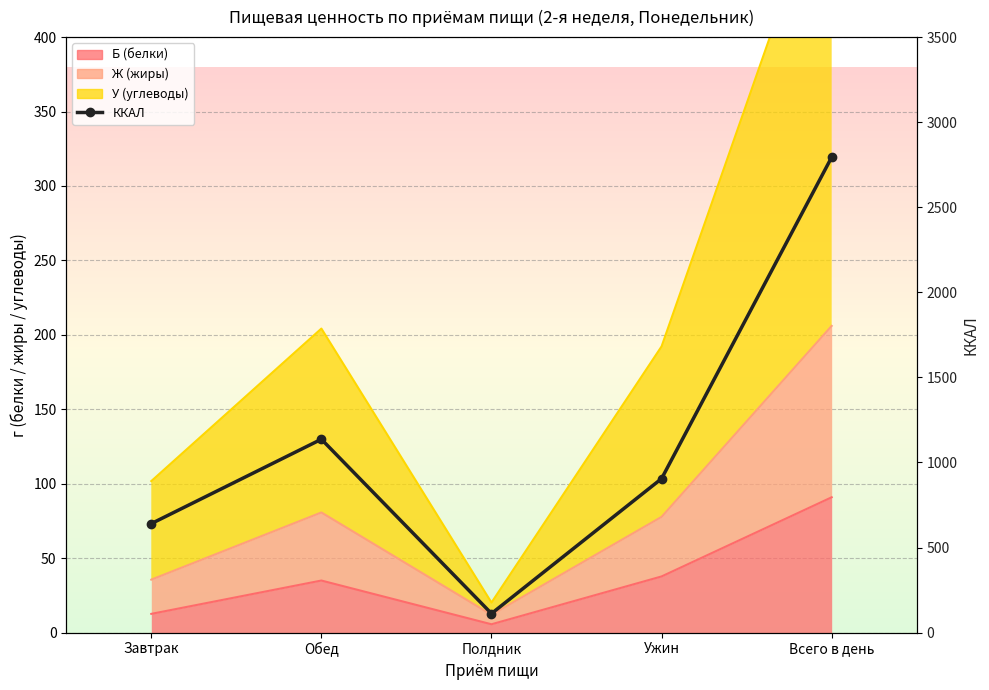

What is the difference between the maximum and minimum values?

2682.1